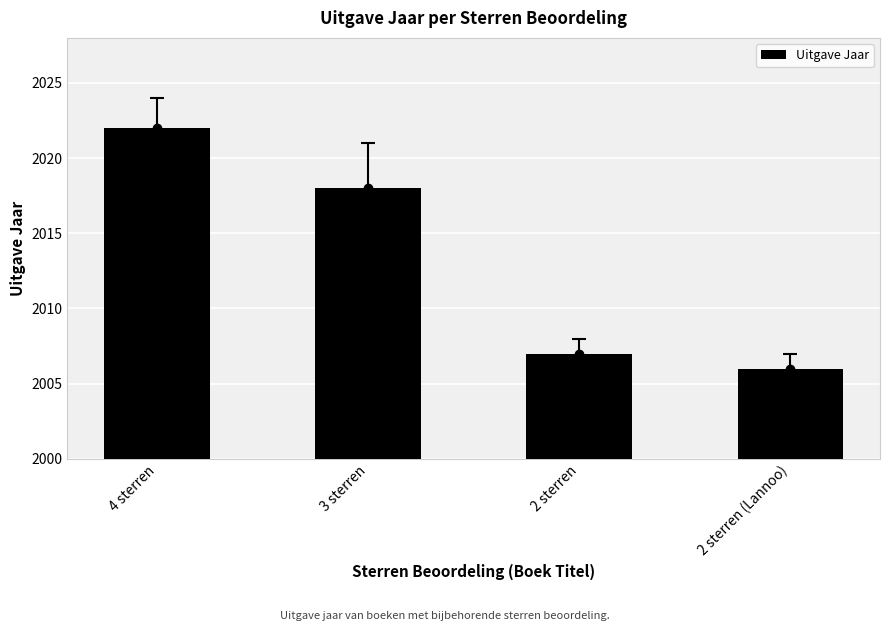

What is the value of the 2nd bar from the left?

2018